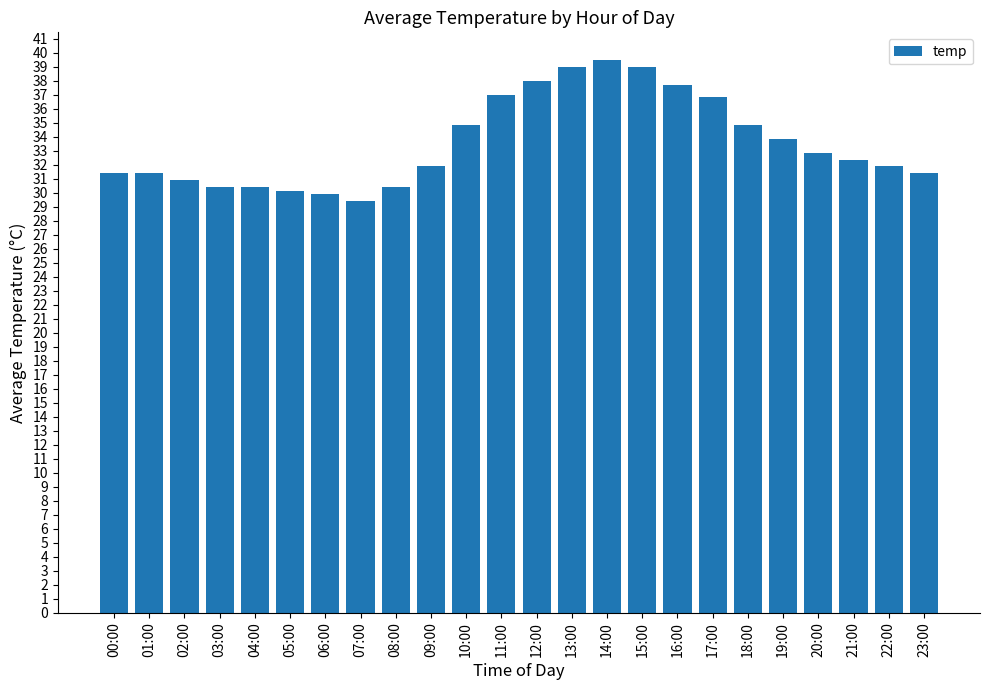

What is the greatest value displayed?

39.5